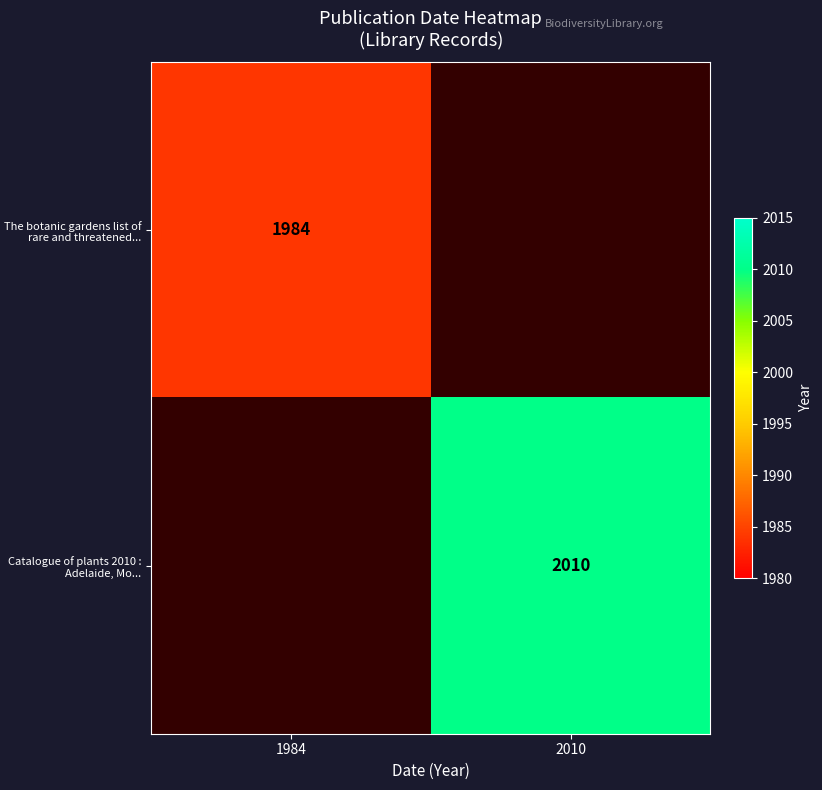

The Catalogue of plants 2010 : Adelaide, Mo... series shows 2010 at 2010. True or false?

True